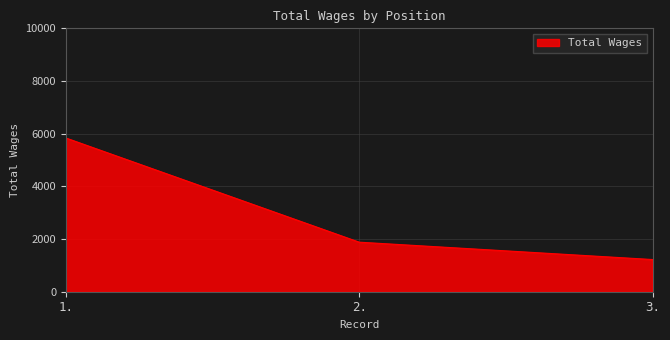

How many lines are shown in the chart?

1